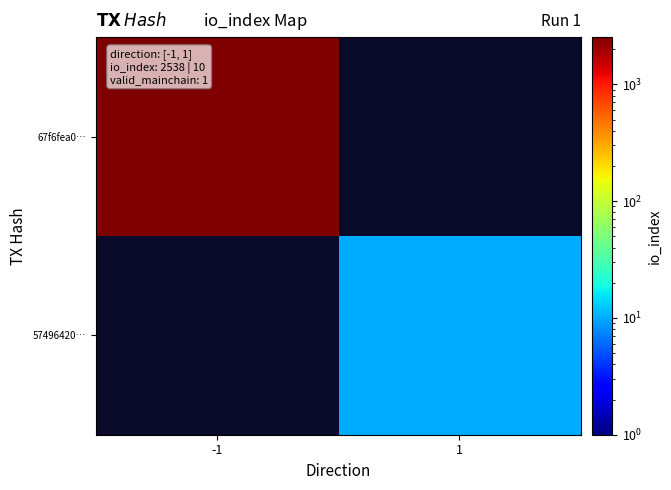

List the series in order of their peak value, lowest first.

67f6fea0…, 57496420…